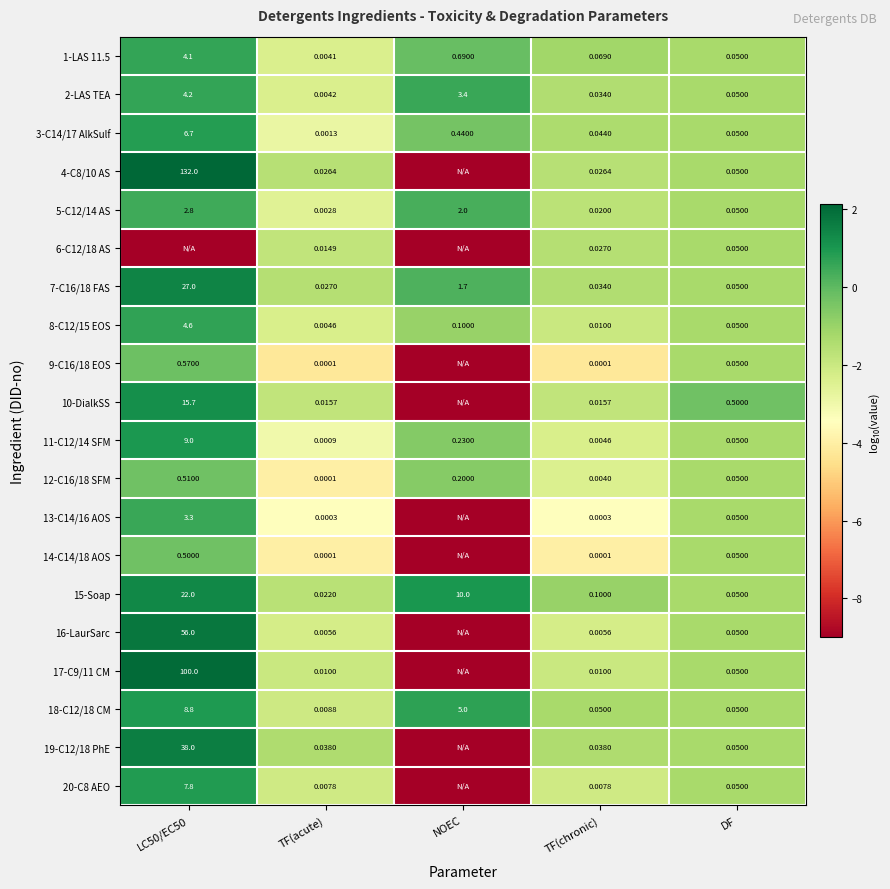

At which label does 8-C12/15 EOS reach its minimum?

TF(acute)